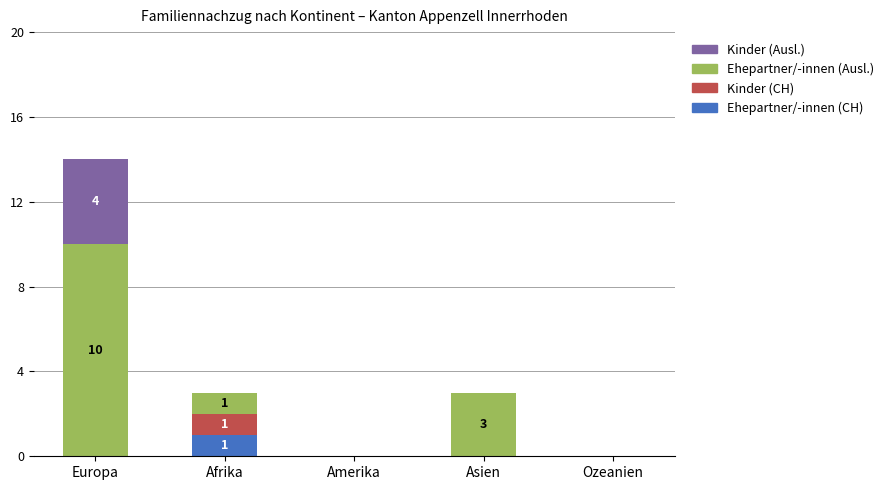

What is the sum of all Ehepartner/-innen (CH) values?

1